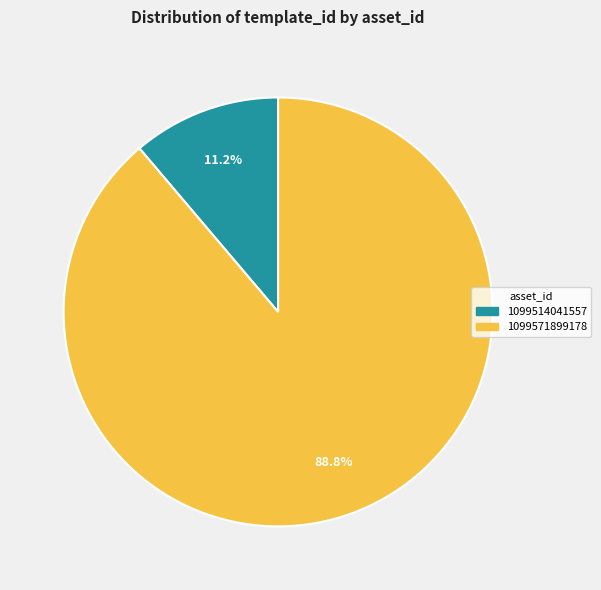

What portion of the pie excludes 1099571899178?

11.2%